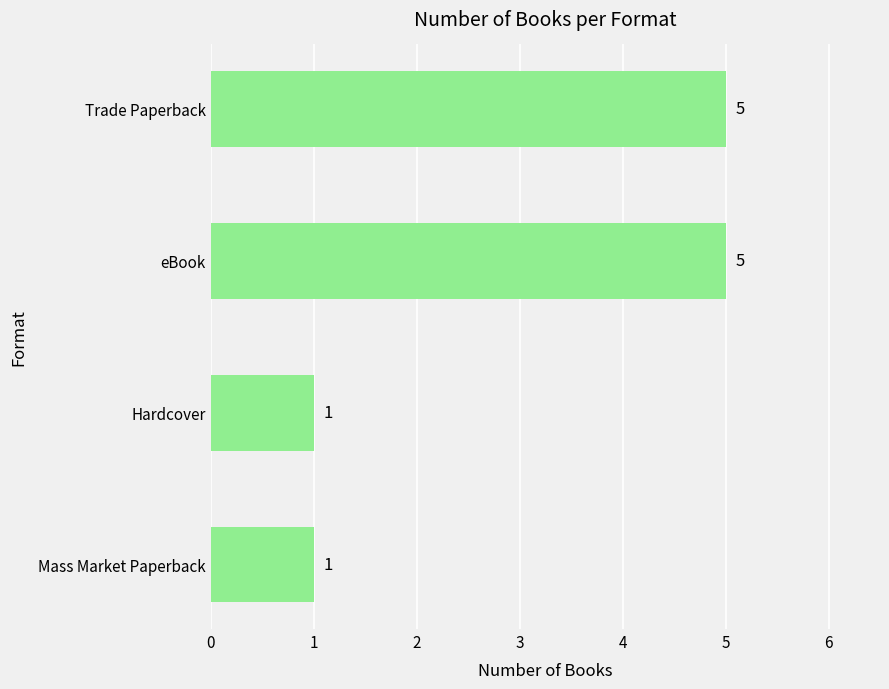

Is it true that the value at eBook is 5?

True